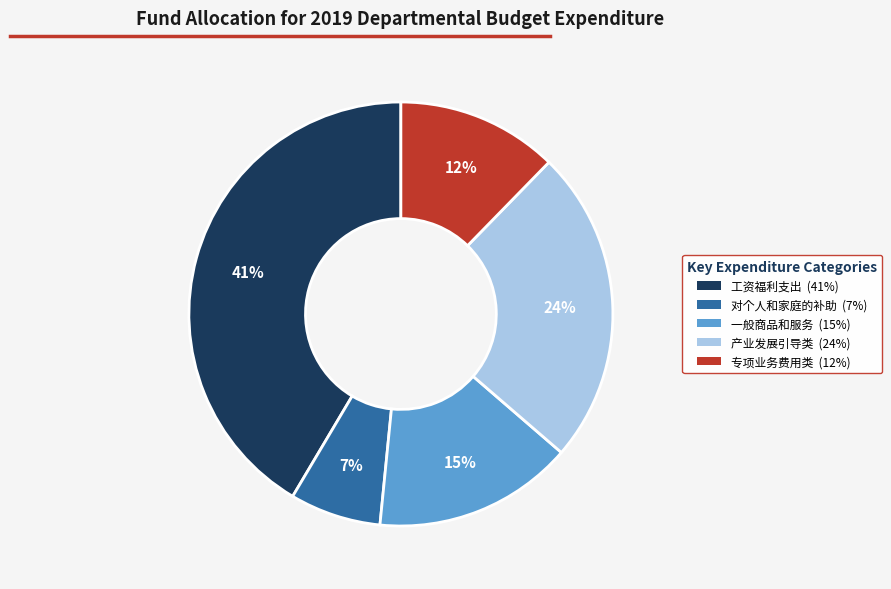

To the nearest percent, what is the difference between the 专项业务费用类 (12%) and 产业发展引导类 (24%) slice percentages?

12%